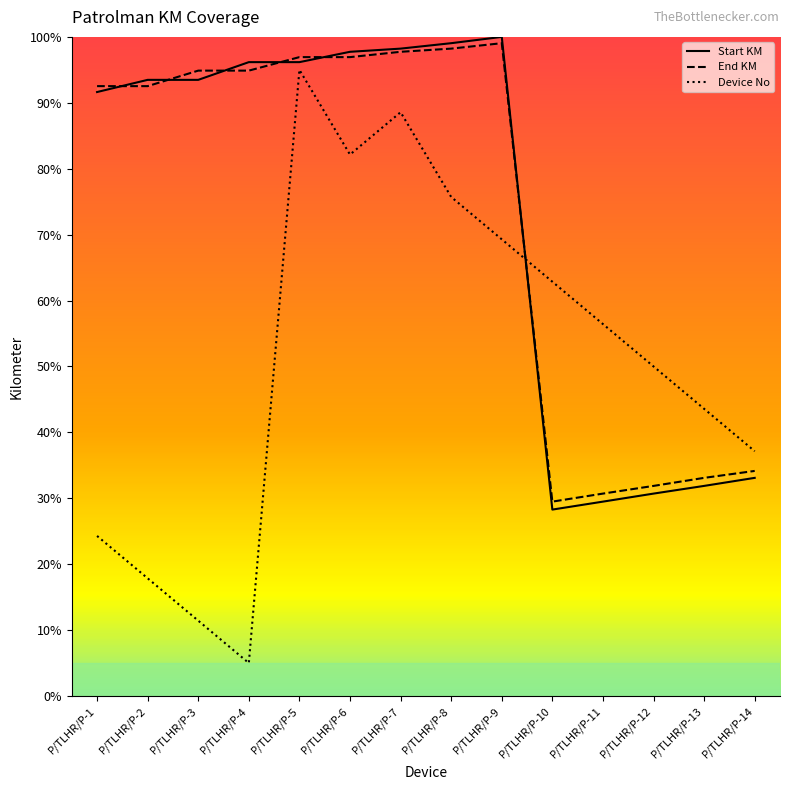

Which label corresponds to the largest value in the chart?

P/TLHR/P-9